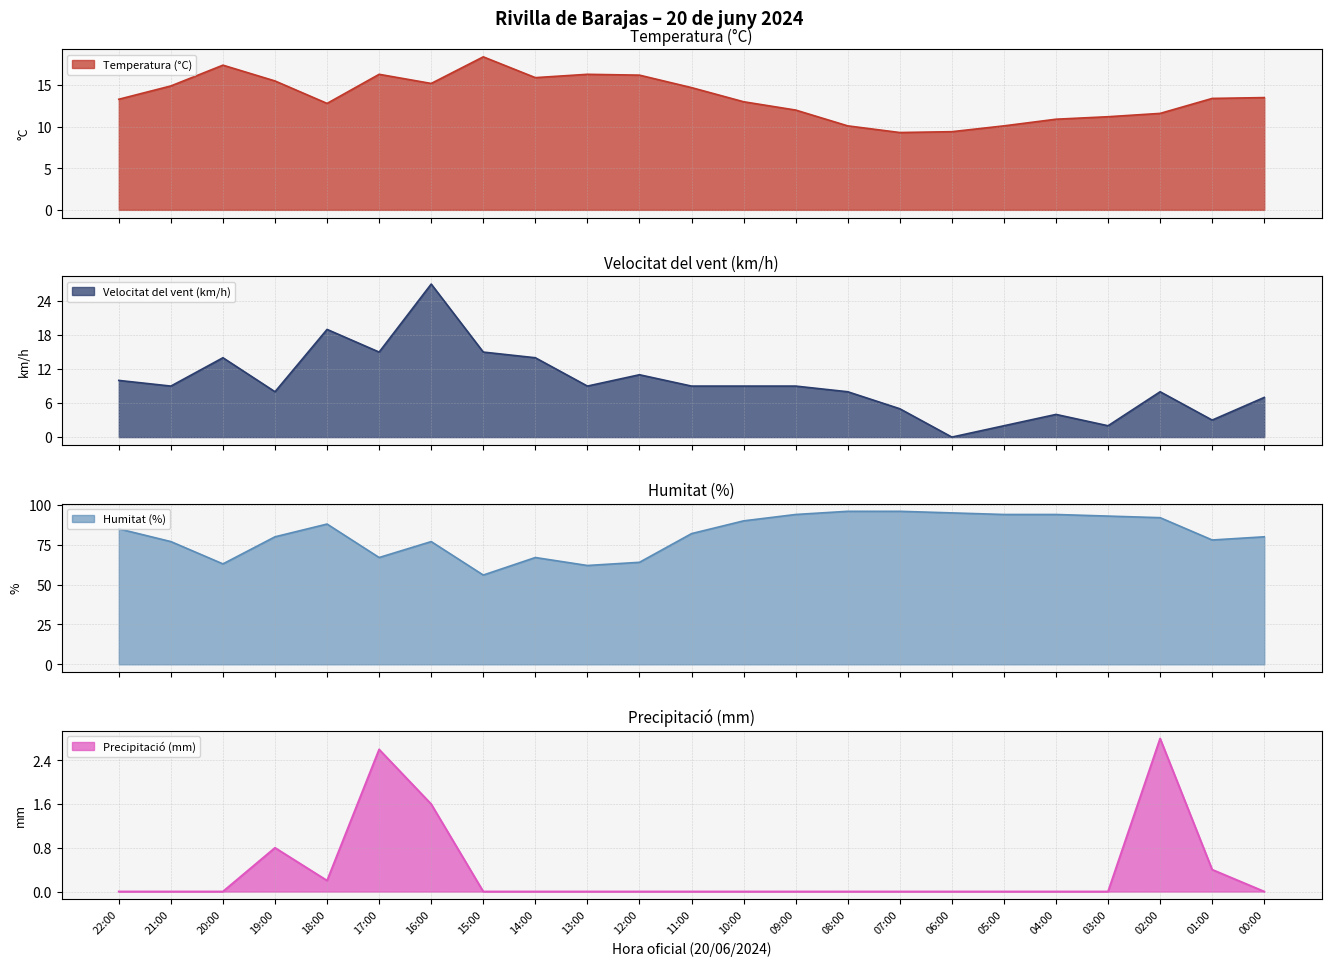

What are all the series names shown in the legend?

Temperatura (°C), Velocitat del vent (km/h), Humitat (%), Precipitació (mm)